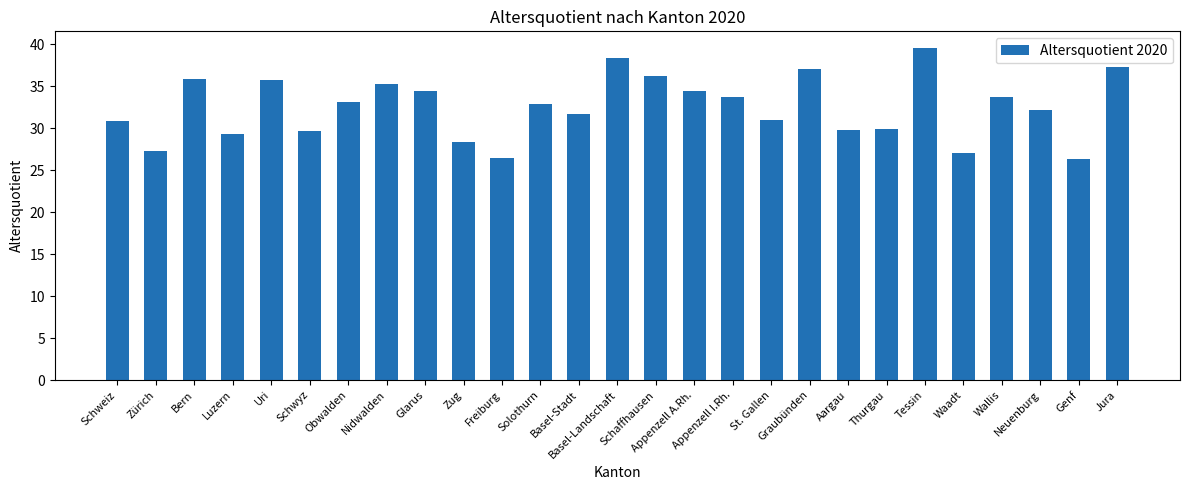

Between Solothurn and Basel-Landschaft, which is larger?

Basel-Landschaft